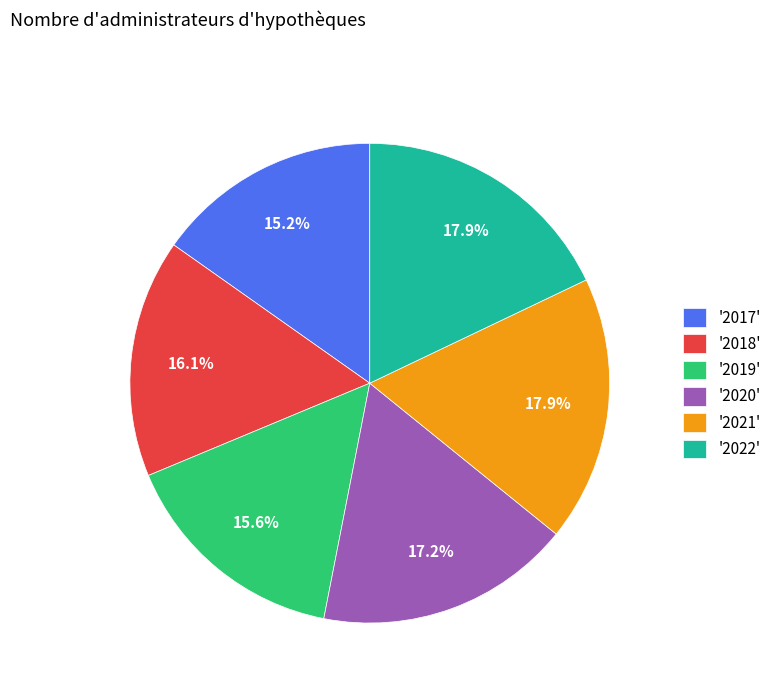

How many segments does this pie chart have?

6